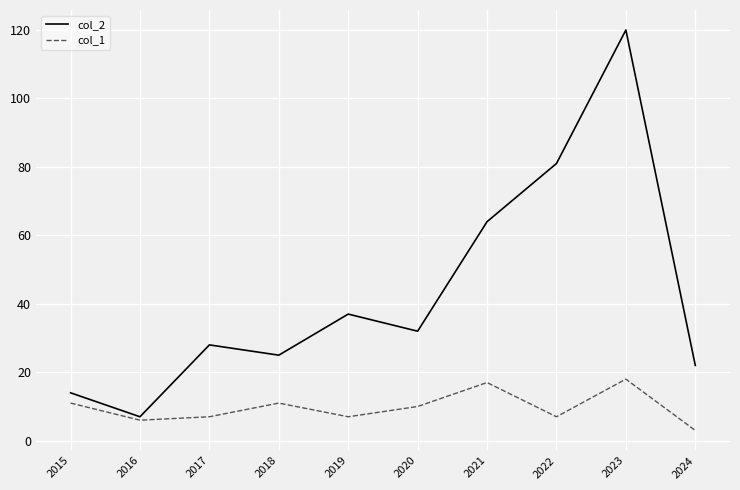

What value does the col_1 series have at 2015?

11